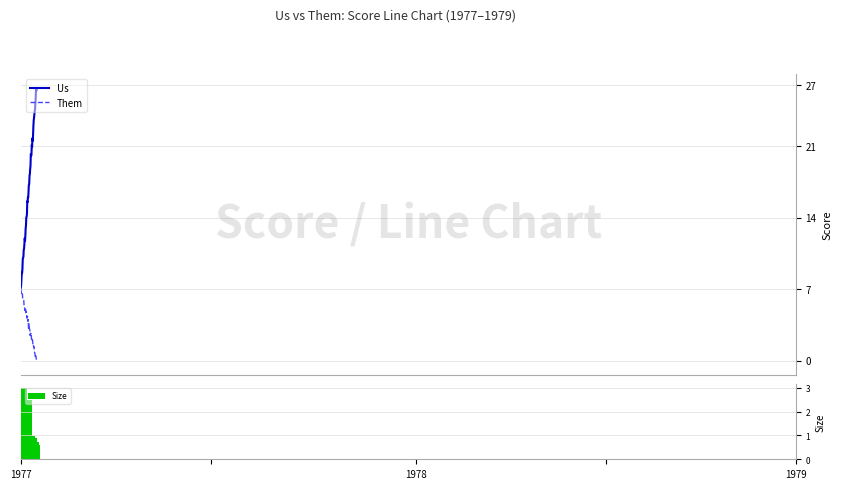

What is the difference between the Them values at 1977 and 1979?

7